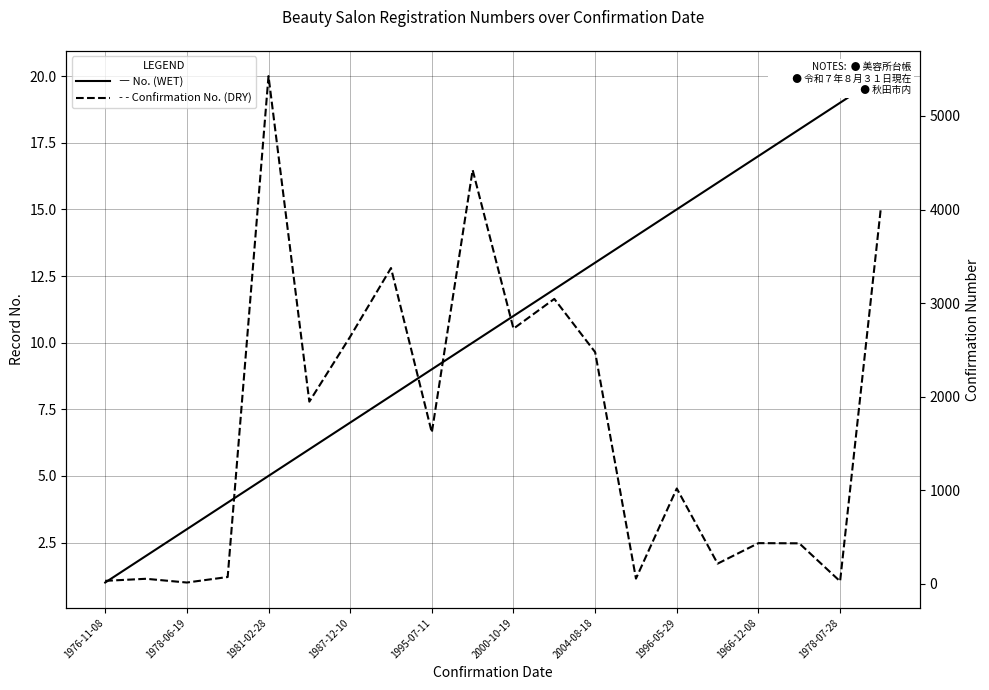

Is the value of No. at 1976-11-08 greater than the value of Confirmation No. at 19?

No